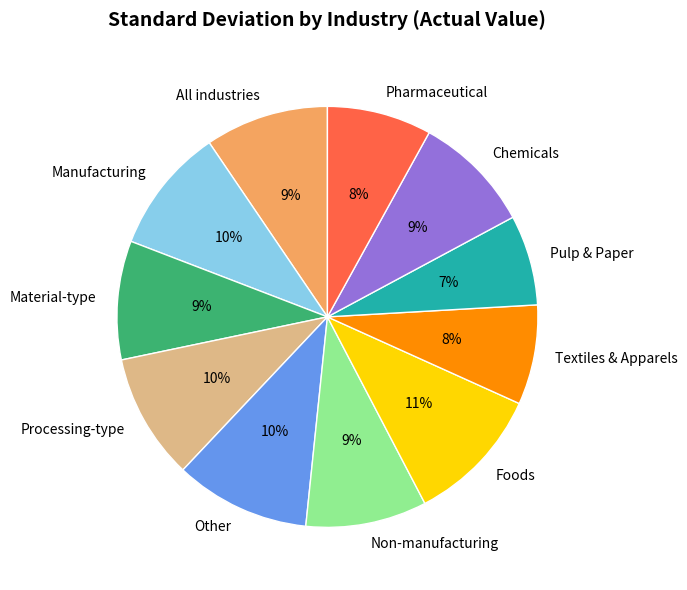

To the nearest percent, what is the average slice percentage?

9%